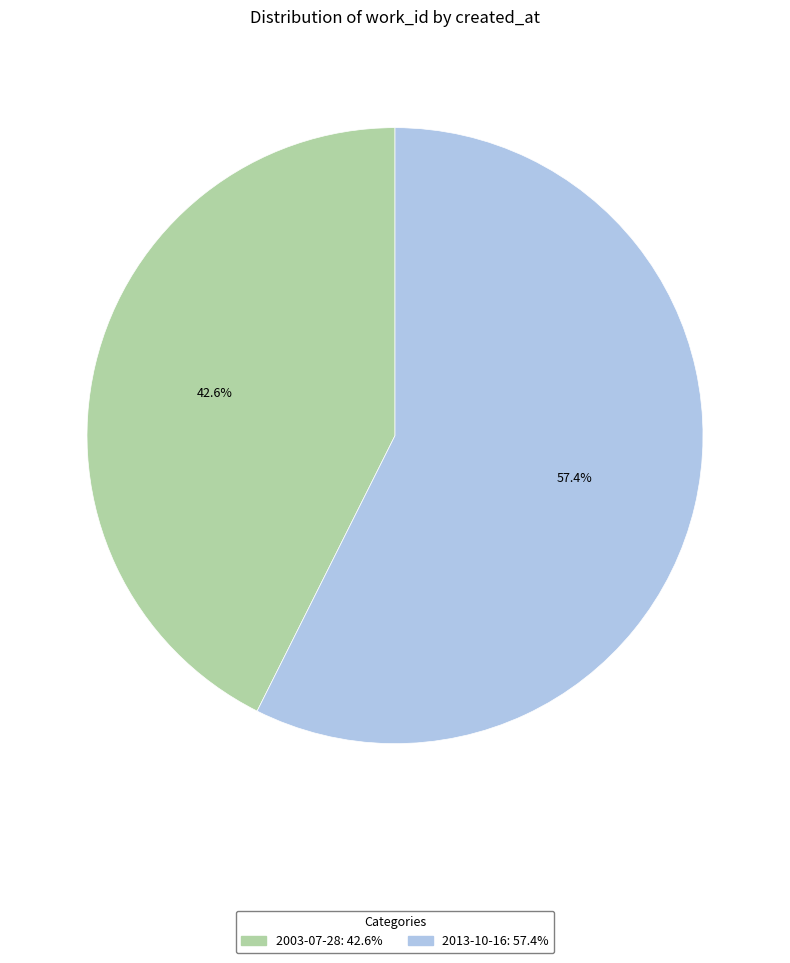

Is it true that 2013-10-16 is 57% of the pie?

True